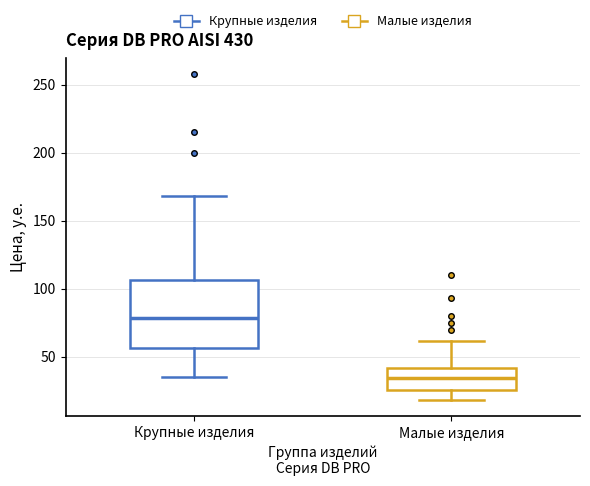

Which box's median line is the highest?

Крупные изделия